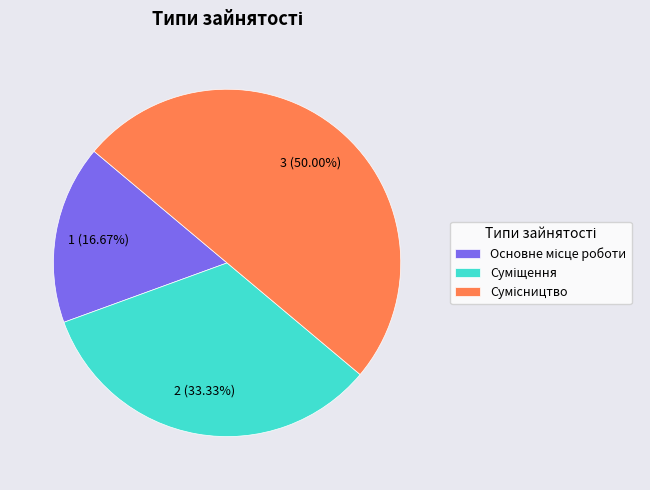

To the nearest percent, what percentage of the pie is Сумісництво?

50%